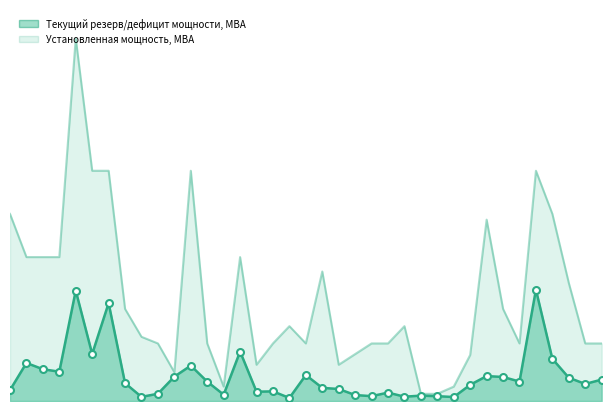

What is the lowest value of the Установленная мощность, МВА series?

2.5